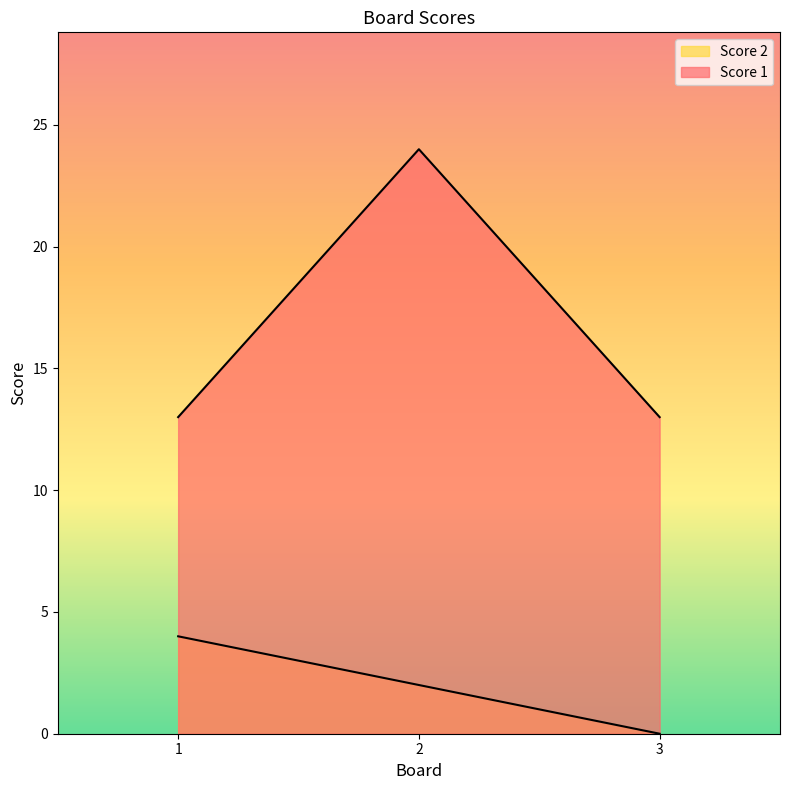

At which label does Score 1 reach its minimum?

1